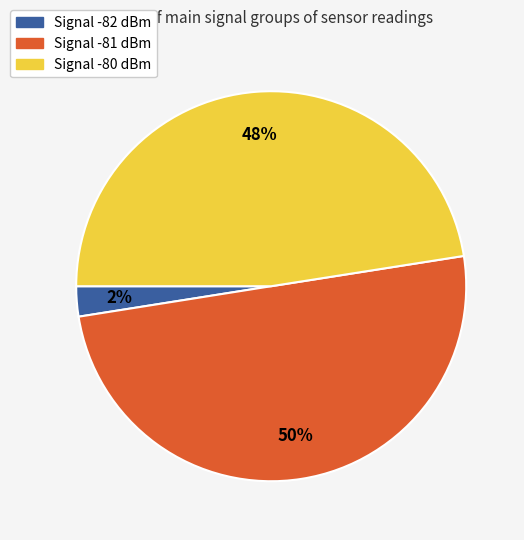

To the nearest percent, what is the average slice percentage?

33%